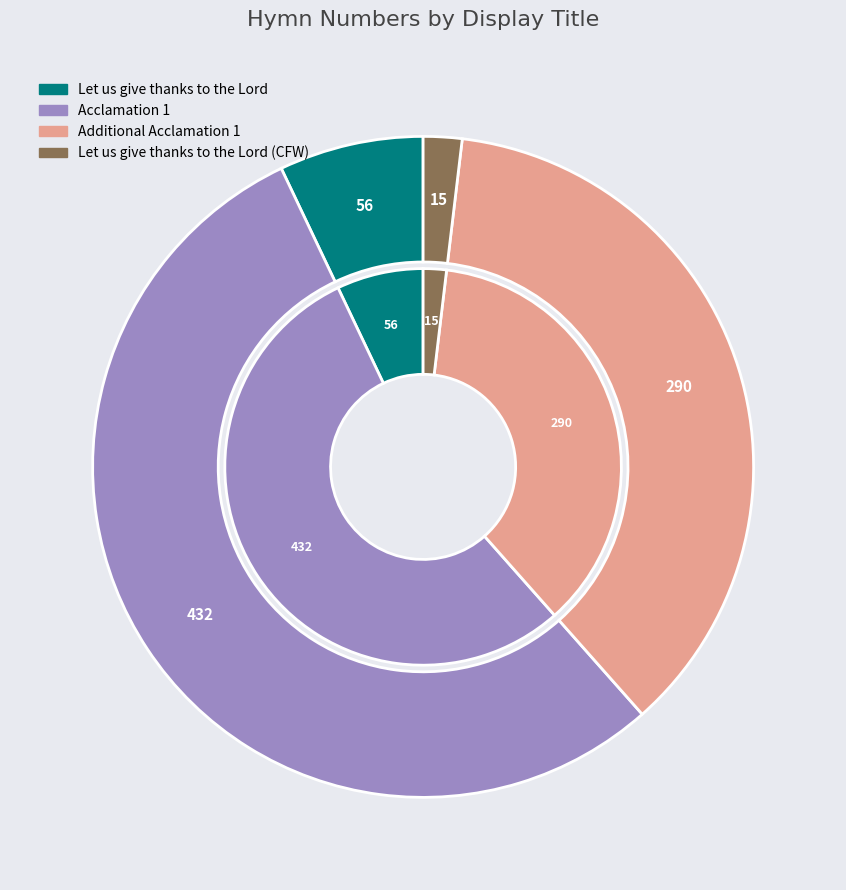

What is the ratio of the value at Acclamation 1 to the value at Let us give thanks to the Lord?

7.7